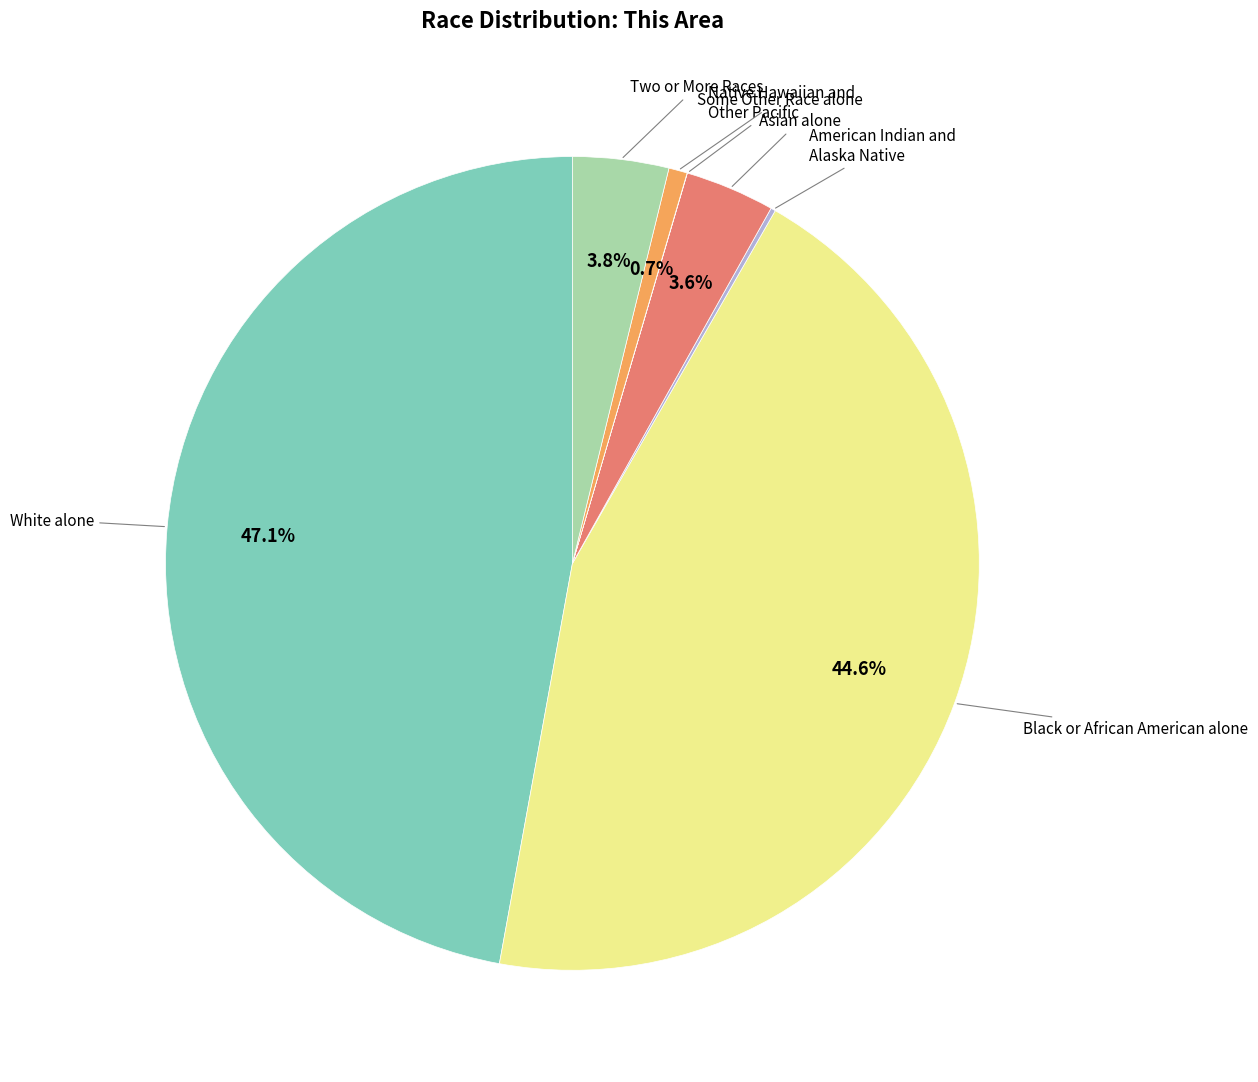

Does any single category account for the majority?

No